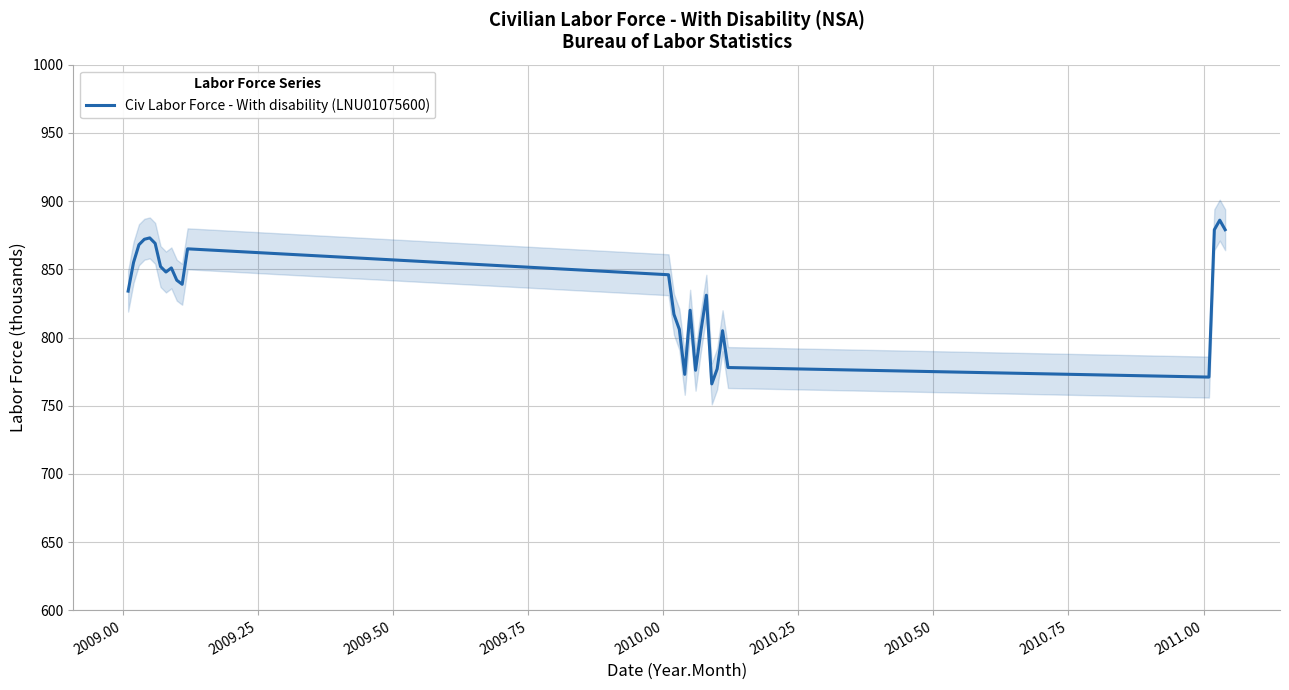

What is the maximum value for Civ Labor Force - With disability (LNU01075600)?

886